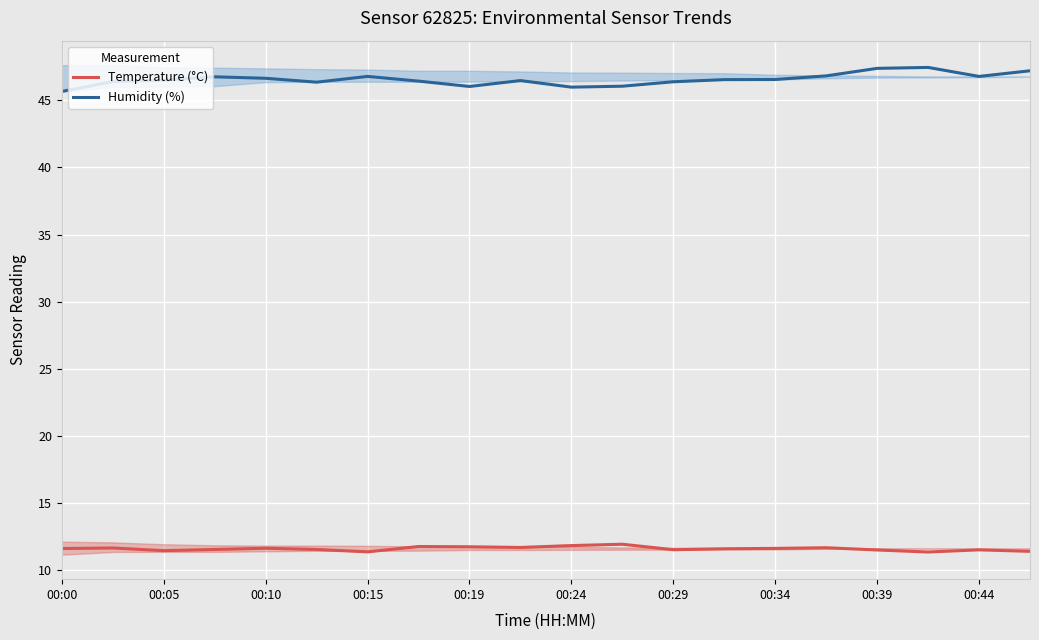

What is the difference between the maximum and second lowest values in the Humidity (%) series?

1.5